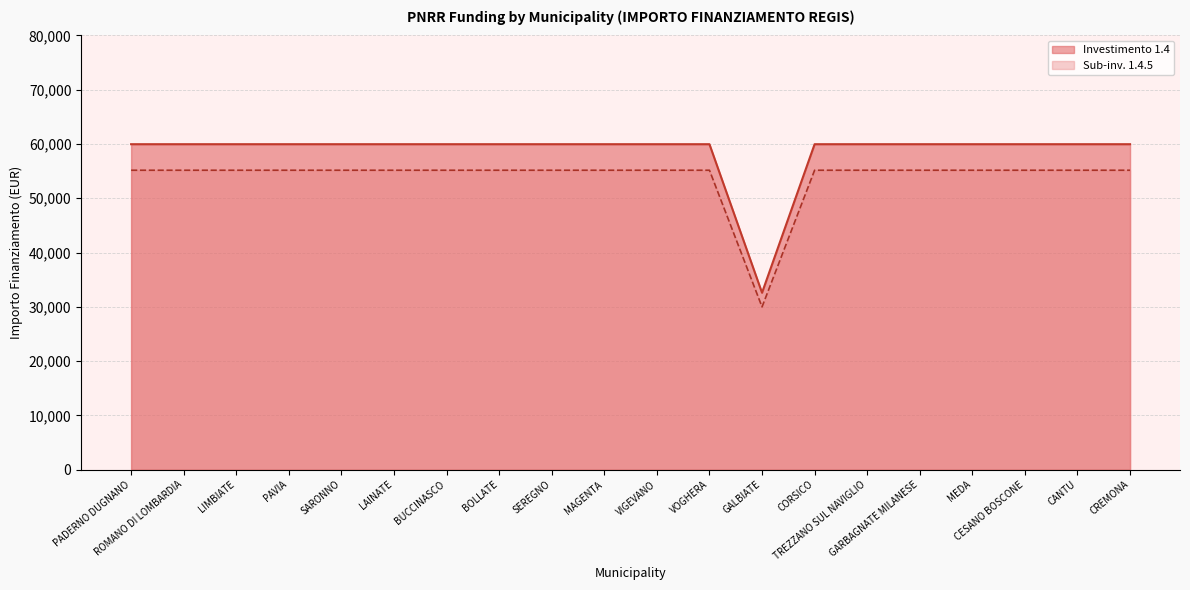

The value of 1.4.5 at LAINATE is 83583.8. True or false?

False